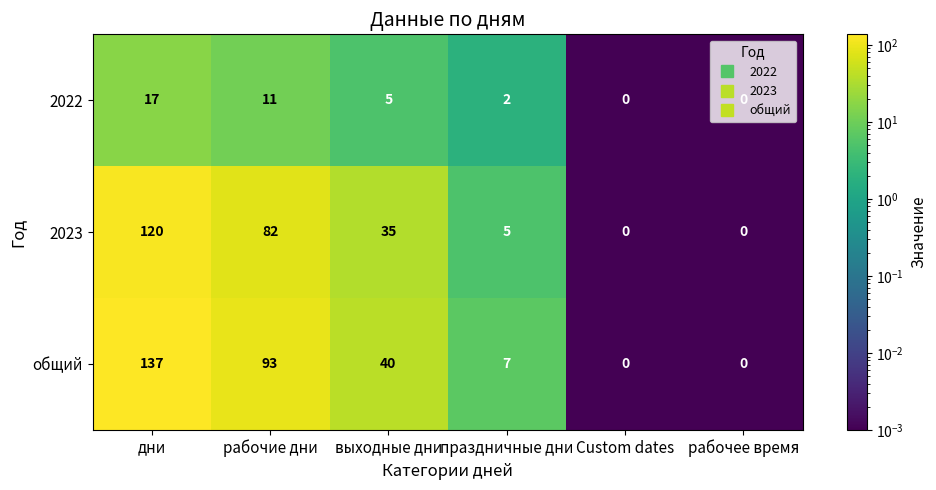

Which series has the largest total across all categories?

общий